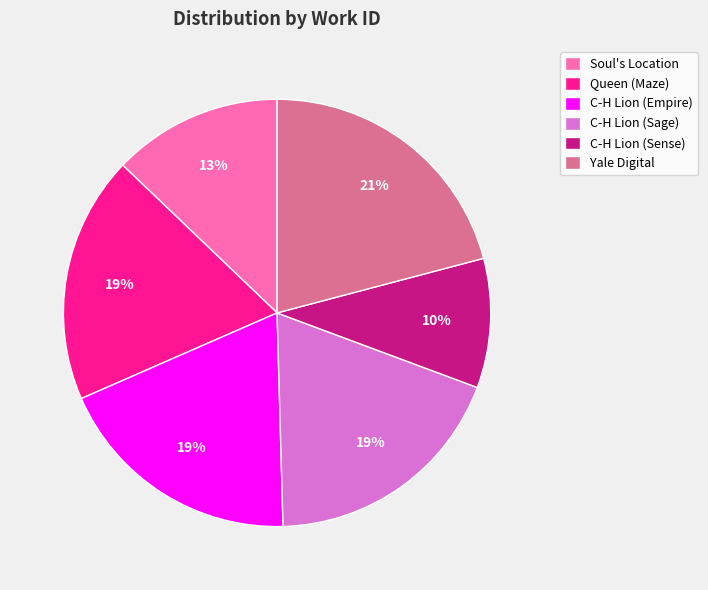

Is it true that C-H Lion (Sense) is 10% of the pie?

True